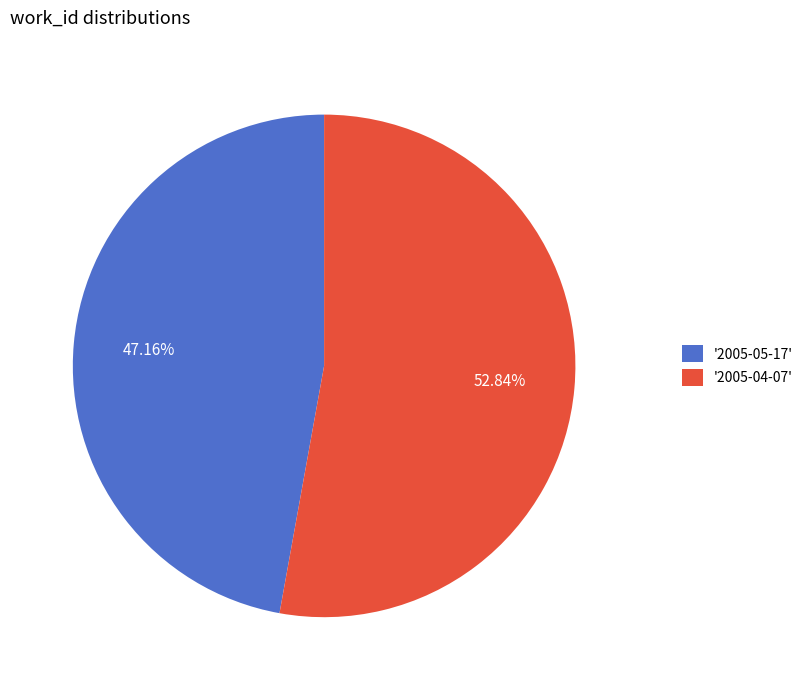

What is the ratio of the value at '2005-04-07' to the value at '2005-05-17'?

1.1